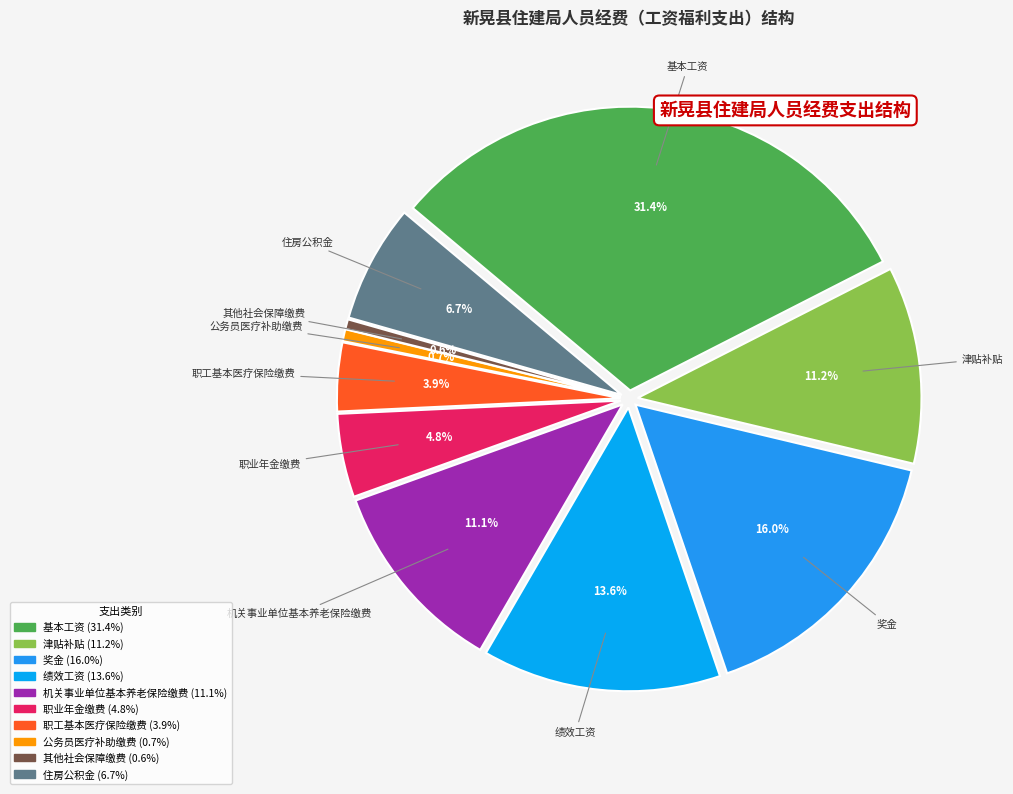

Is the sum of 基本工资 and 住房公积金 greater than half?

No